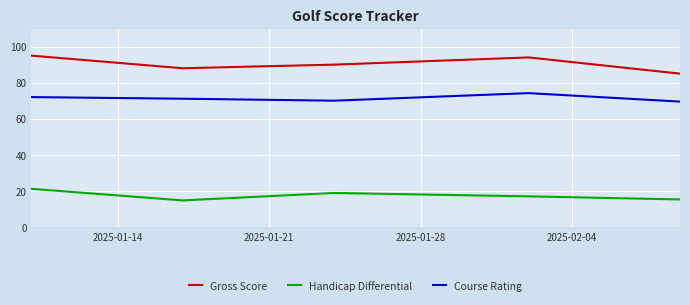

What is the average value of the Course Rating series?

71.4